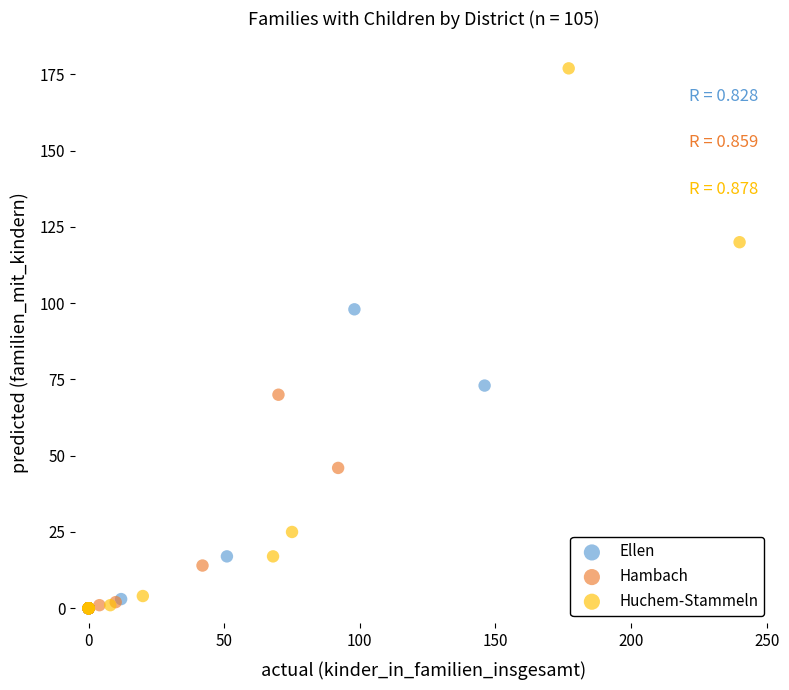

Which series has the widest spread of Y values?

Huchem-Stammeln